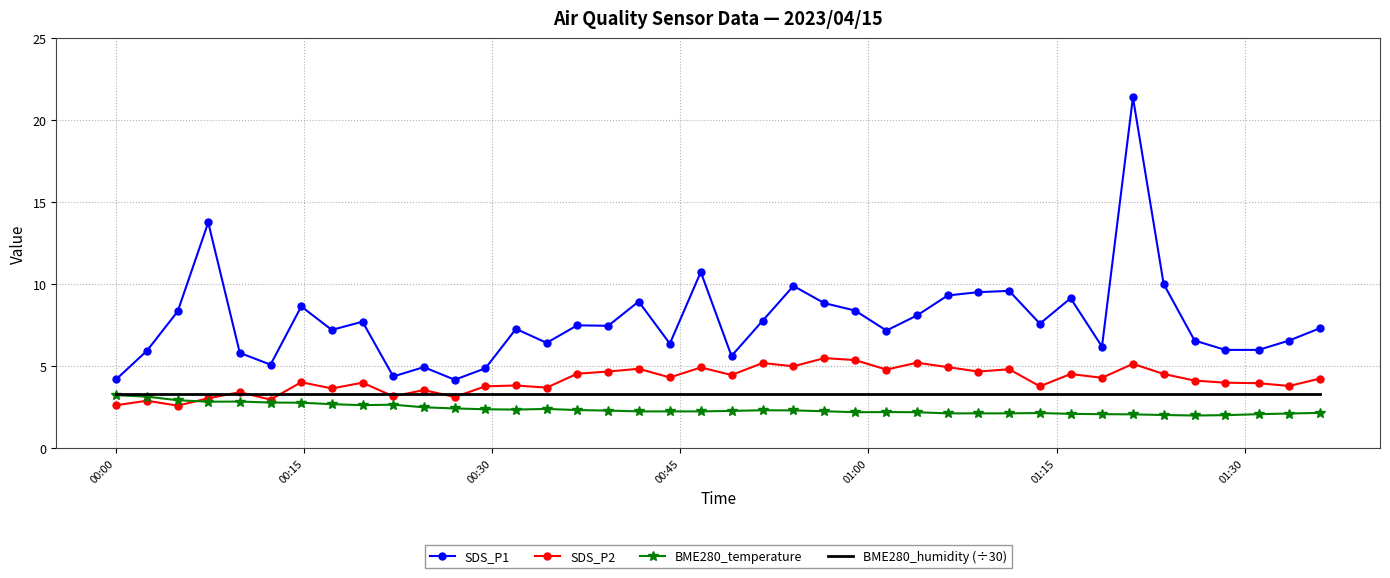

What is the maximum value for SDS_P2?

5.5